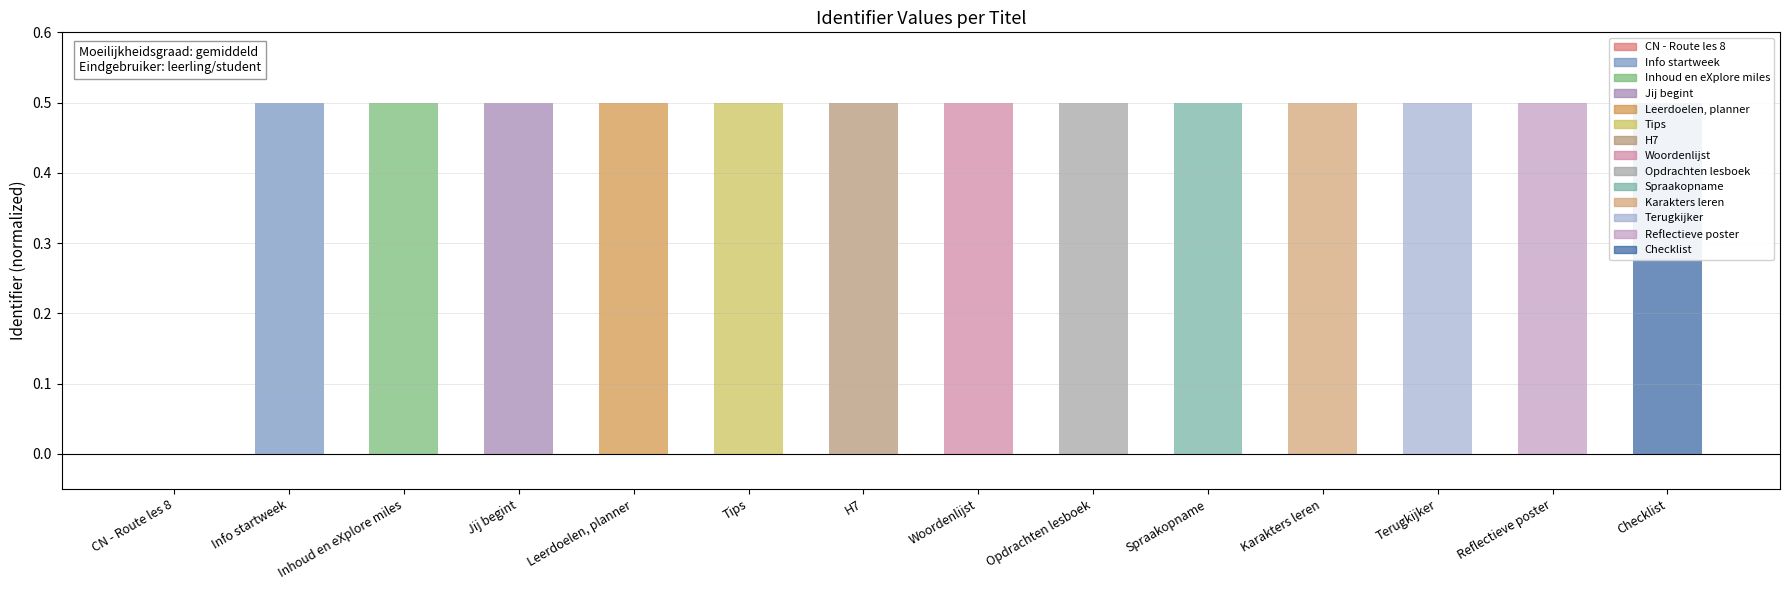

What value does the data have at Leerdoelen, planner?

0.5